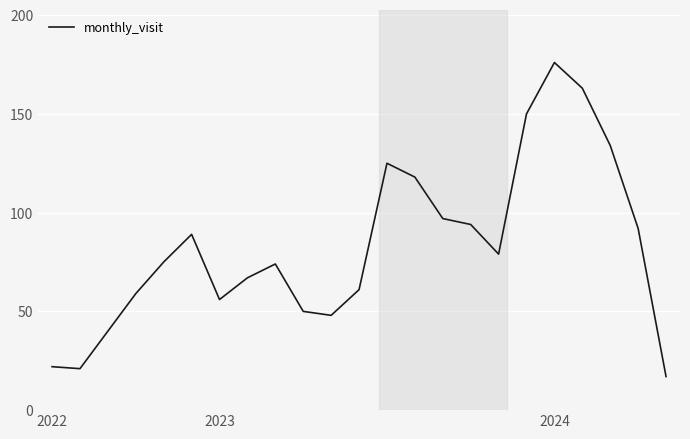

What is the difference between the maximum and minimum values?

159